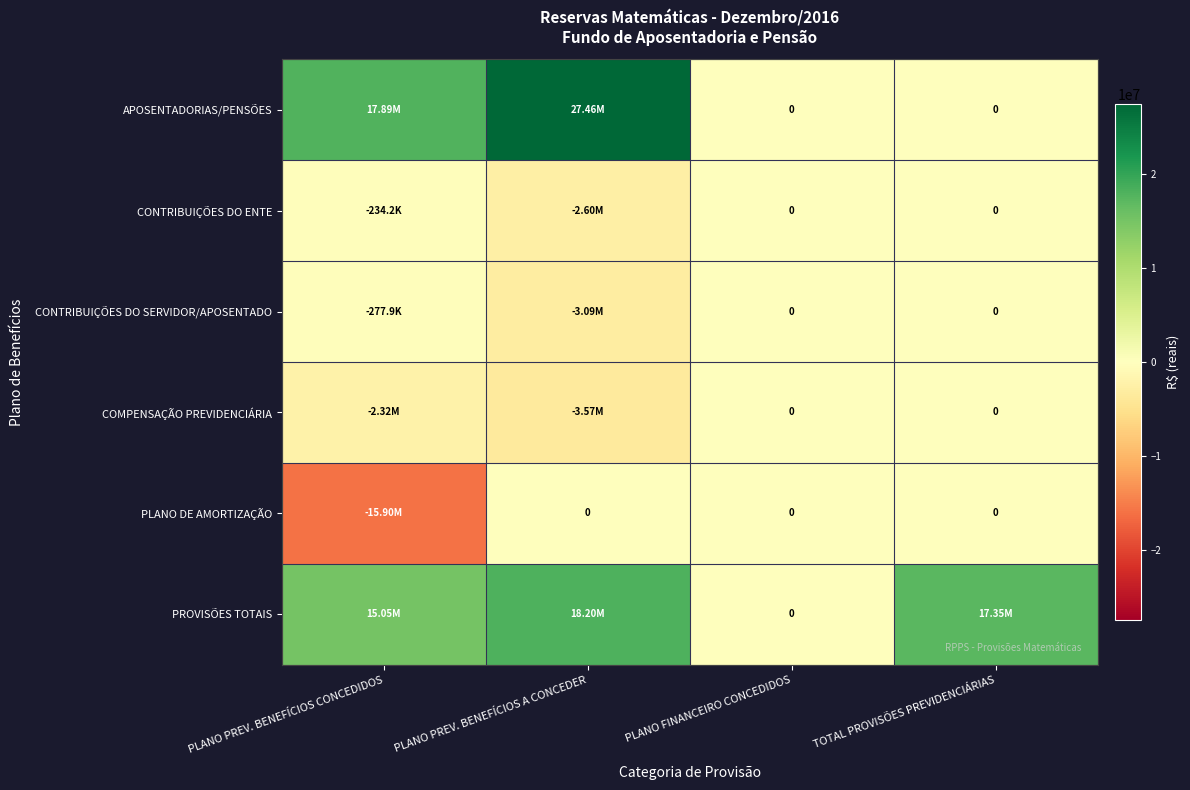

The value of PLANO DE AMORTIZAÇÃO at PLANO PREV. BENEFÍCIOS A CONCEDER is 0.0. True or false?

True